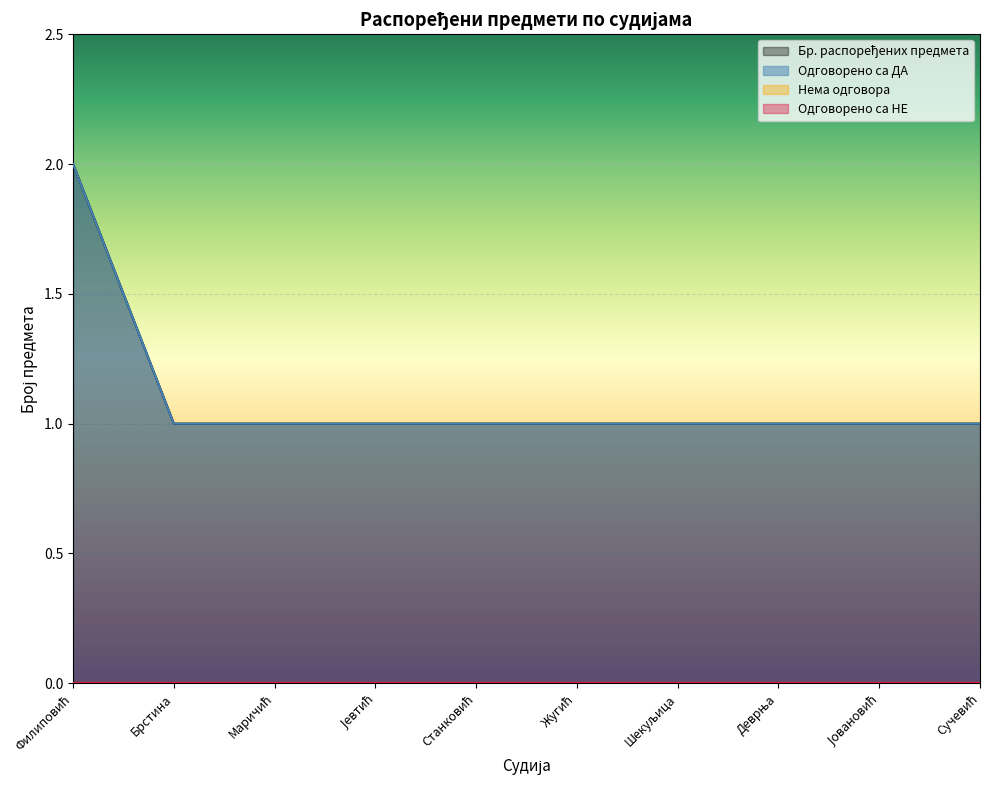

Which label corresponds to the smallest value in the chart?

Брстина